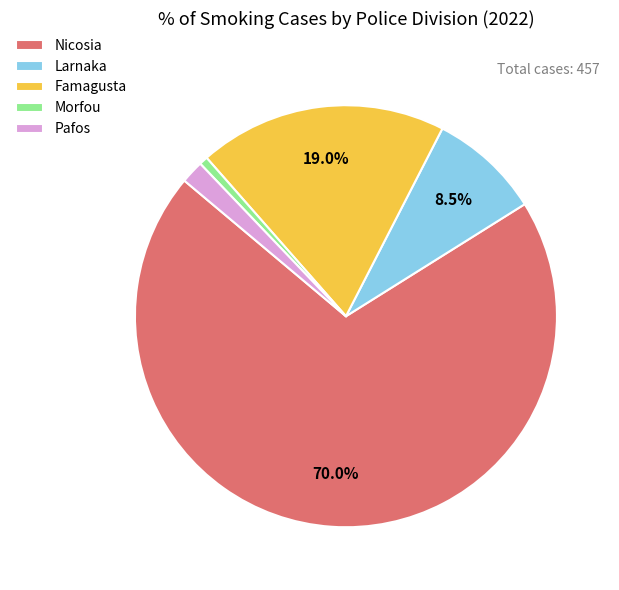

Is there a majority slice in this chart?

Yes